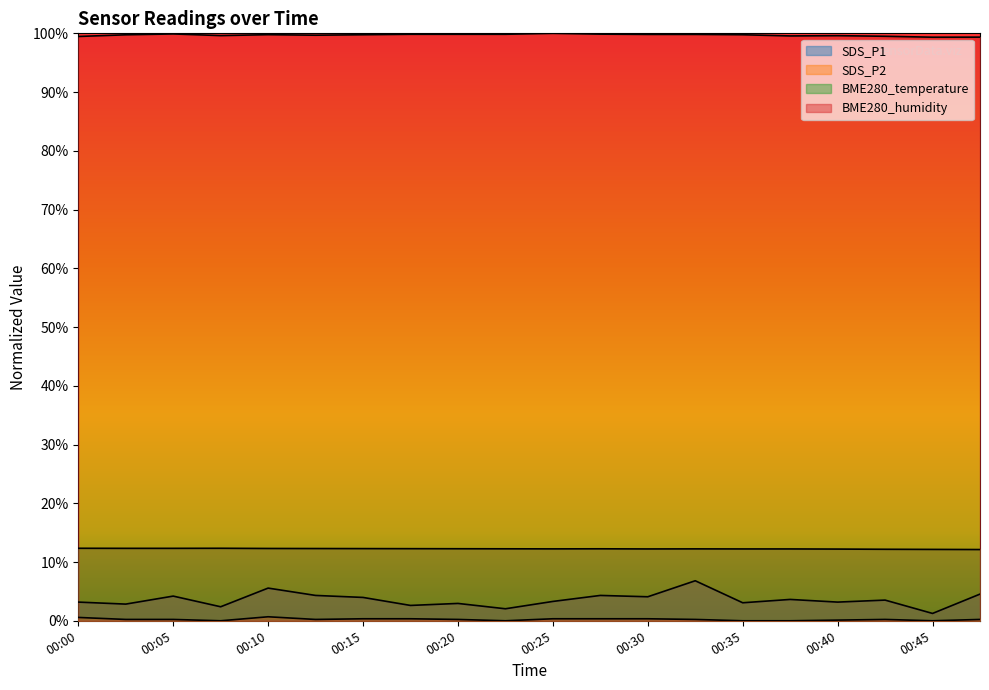

Between 00:10 and 00:42, which is larger?

00:10